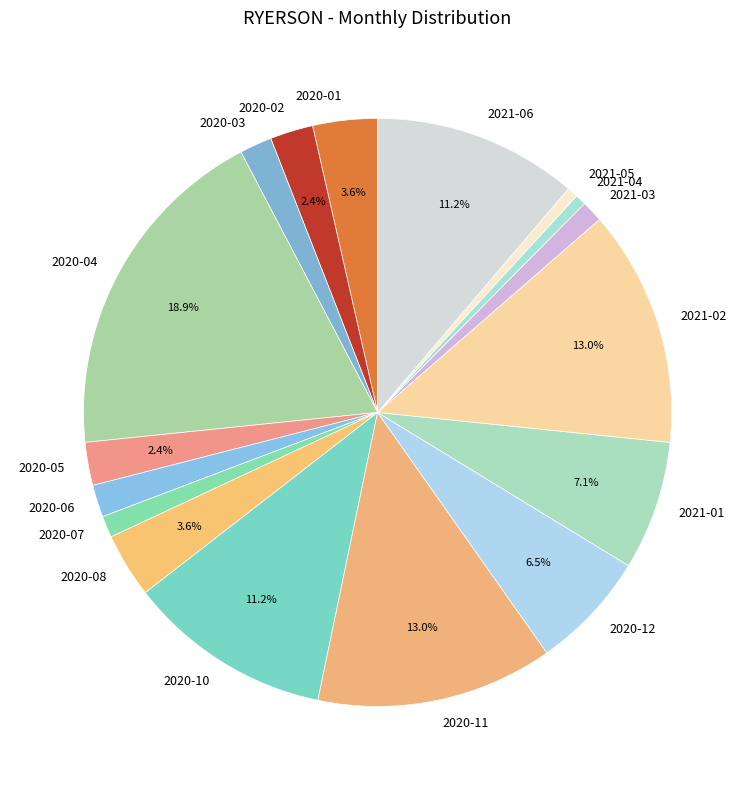

What is the largest slice in the pie chart?

2020-04